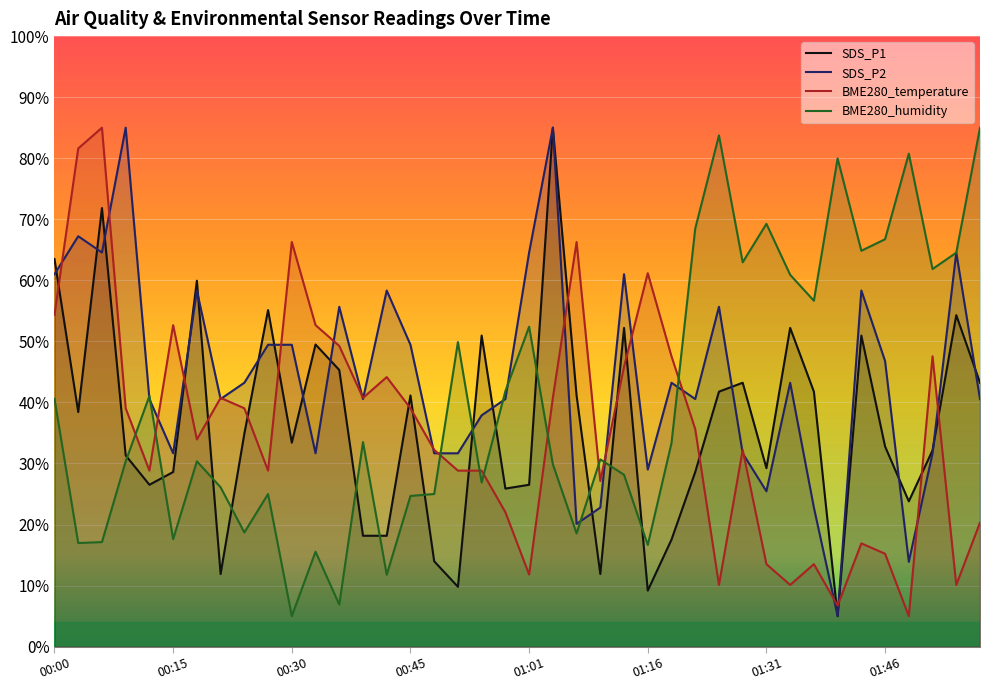

What is the sum of all SDS_P2 values?

1774.2